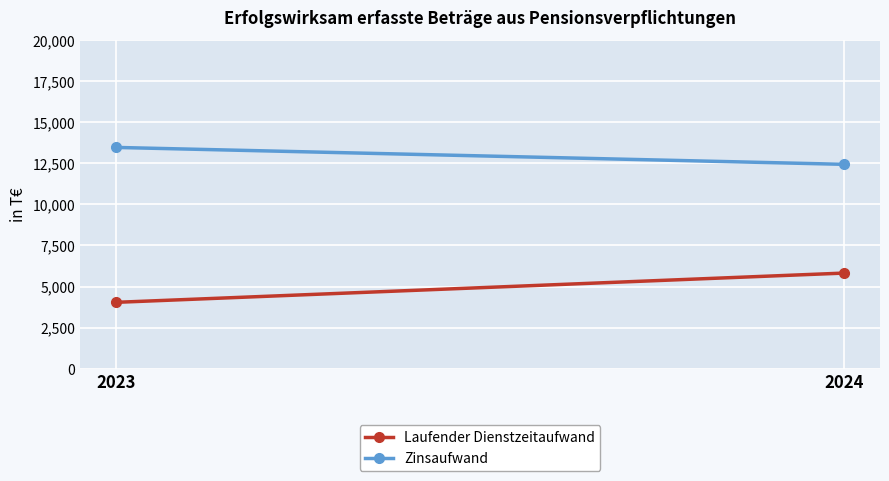

Rank the categories by Laufender Dienstzeitaufwand value from lowest to highest.

2023, 2024